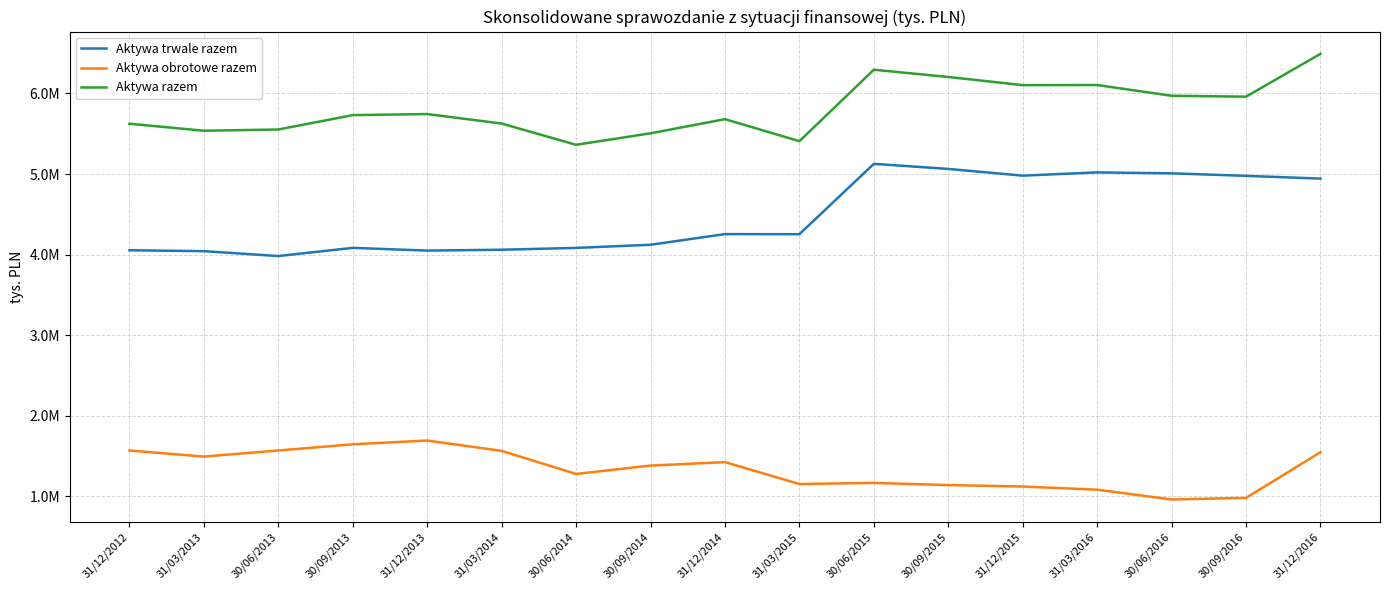

What is the value of the Aktywa razem point at the 4th from the left?

5730533.6